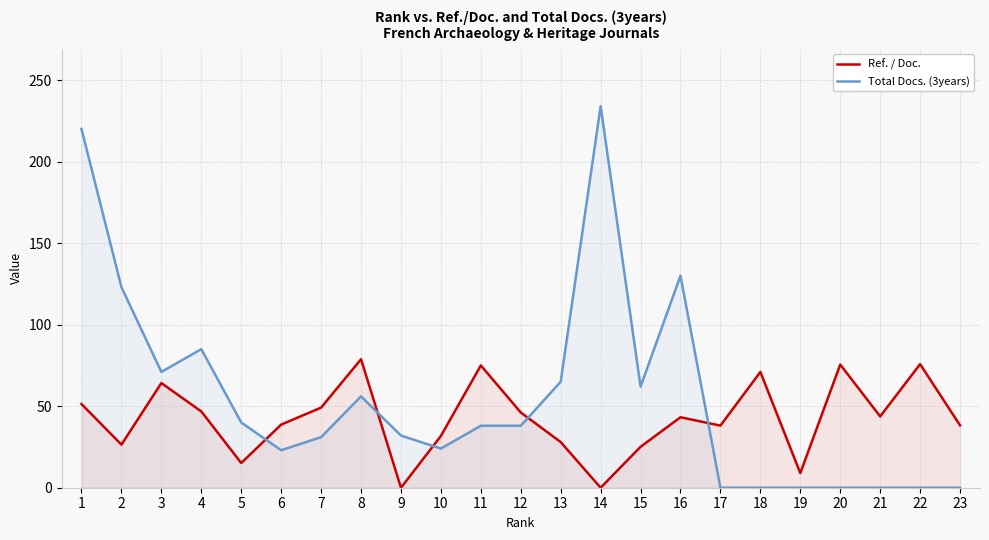

How many values in Ref. / Doc. are above zero?

21